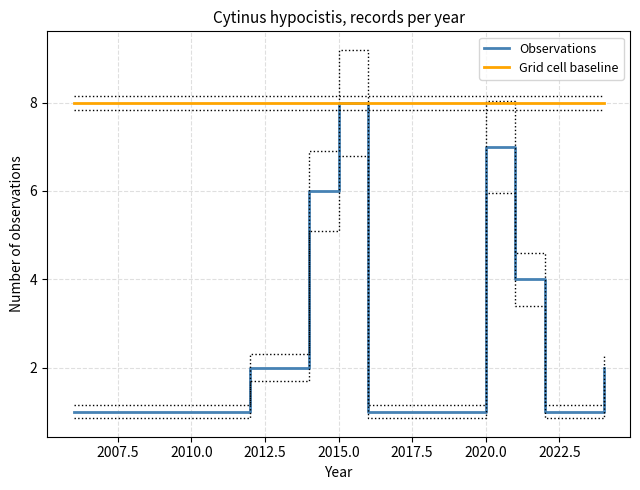

What is the value of the Observations point at the 4th from the left?

2